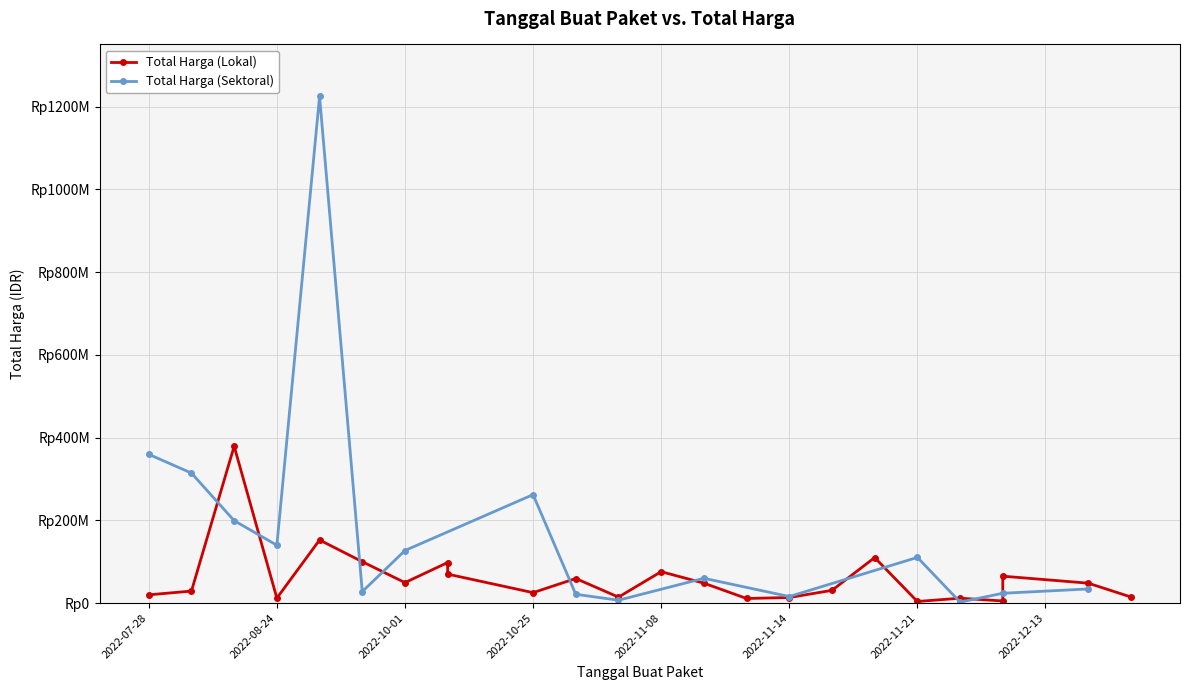

List the labels in order of Total Harga (Lokal) value, smallest first.

2022-11-16, 2022-11-22, 2022-11-09, 2022-11-21, 2022-08-24, 2022-11-10, 2022-11-04, 2022-12-13, 2022-07-28, 2022-10-21, 2022-08-10, 2022-11-14, 2022-11-08, 2022-11-25, 2022-10-01, 2022-10-25, 2022-11-22, 2022-10-08, 2022-11-05, 2022-10-08, 2022-09-17, 2022-11-15, 2022-09-02, 2022-08-15